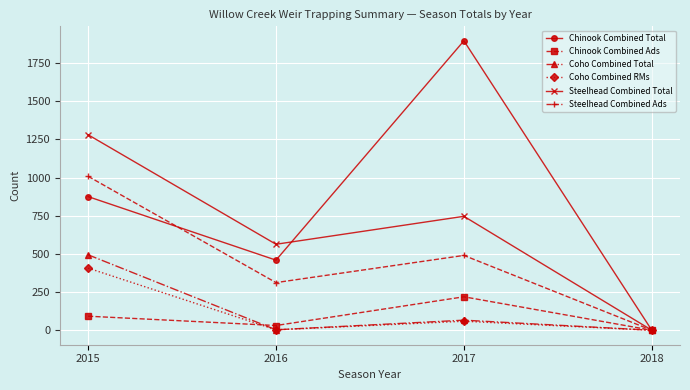

What is the maximum value shown in the chart?

1895